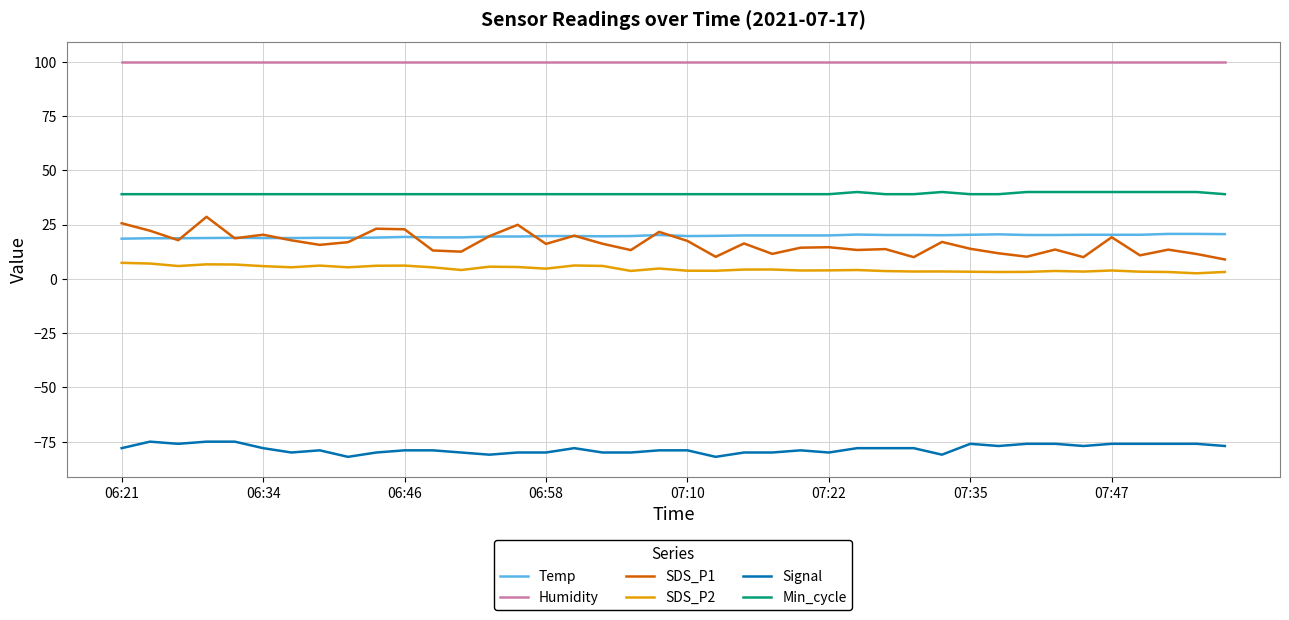

What is the minimum value shown in the chart?

-82.0